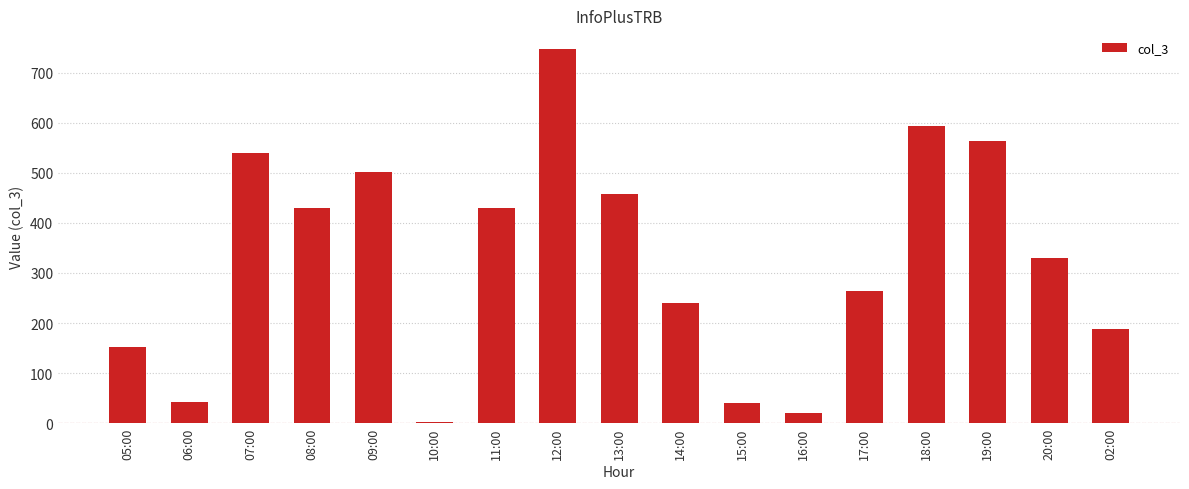

What is the label of the 8th bar from the right?

14:00